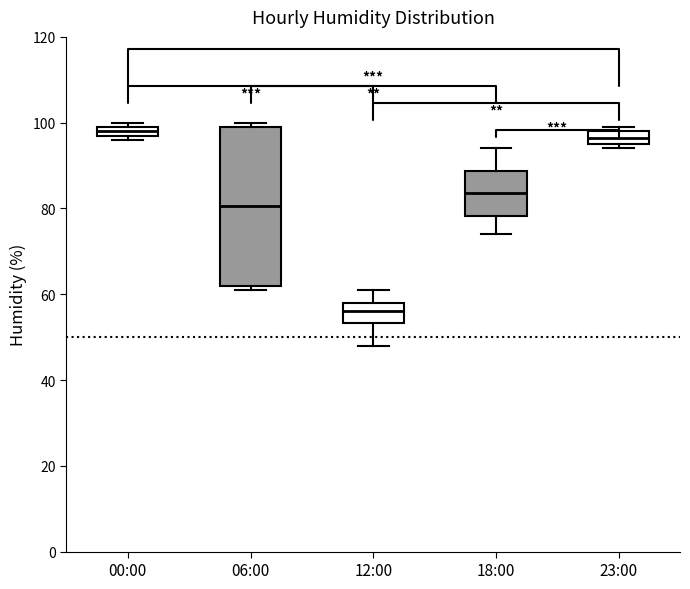

Where is the lower edge of the box for 23:00 on the y-axis? The values are not printed on the chart, so give them approximately, as read against the axis.

96